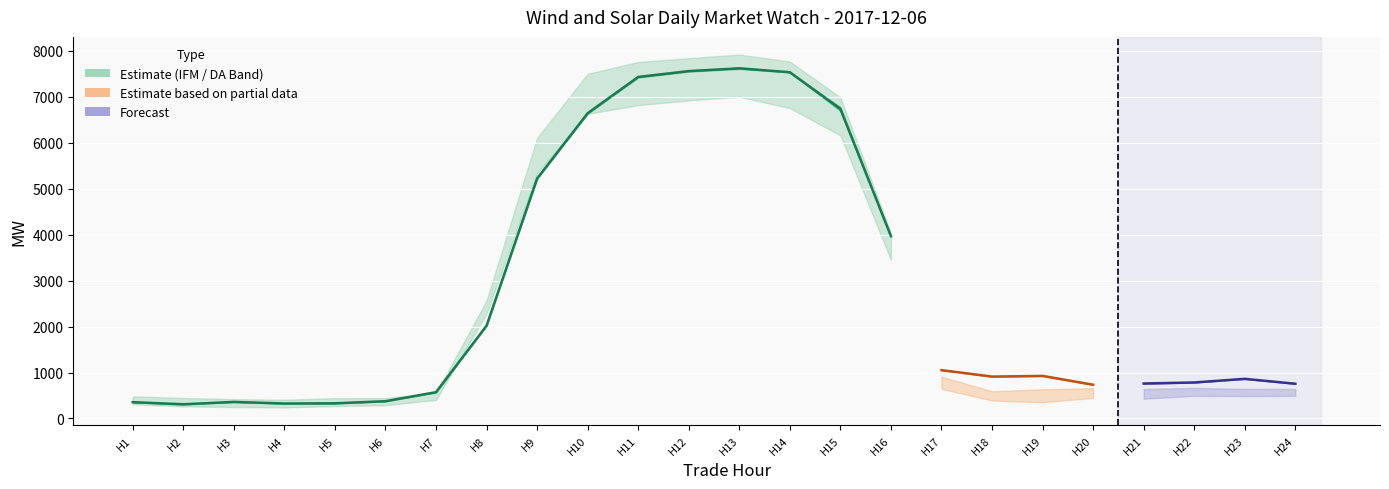

The Actual series shows 10937.2 at 13. True or false?

False